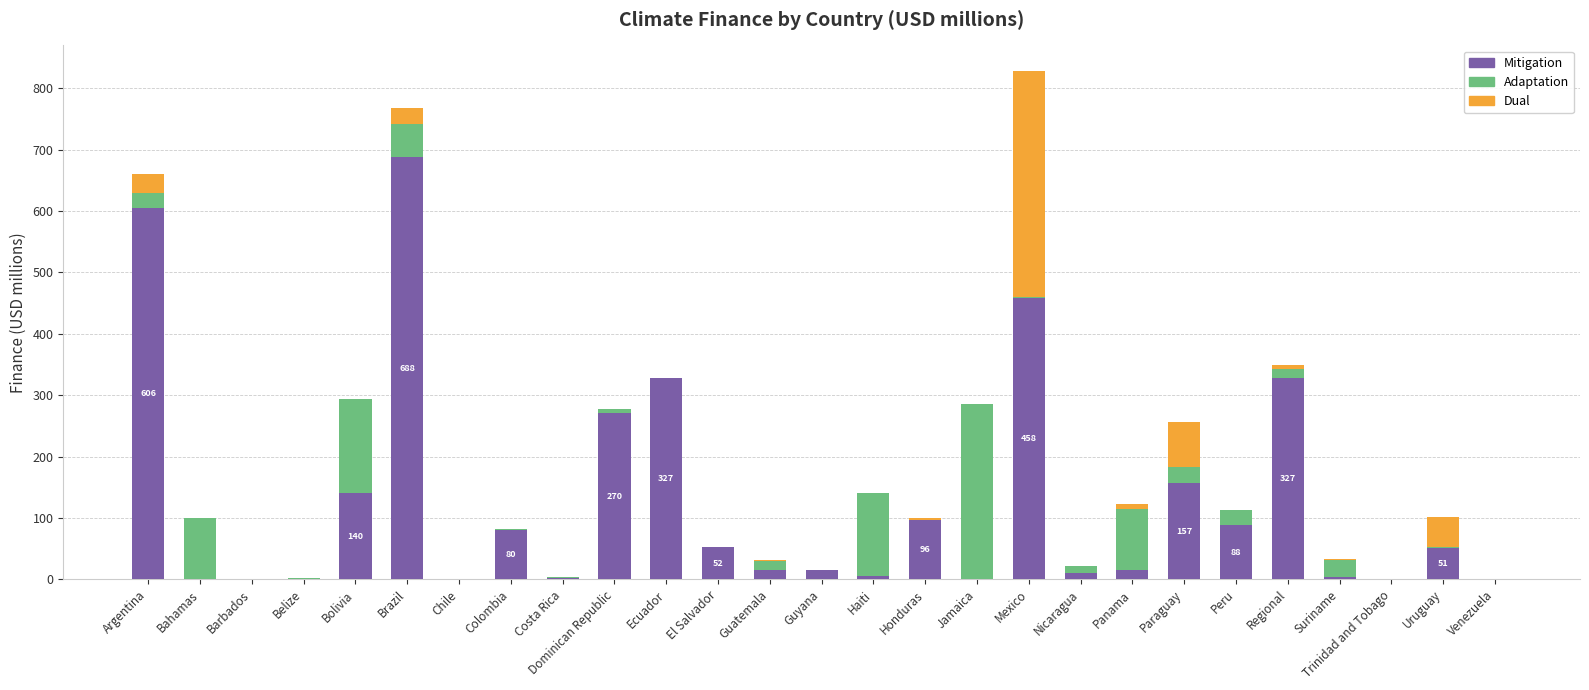

At which category is the sum across all series the highest?

Mexico